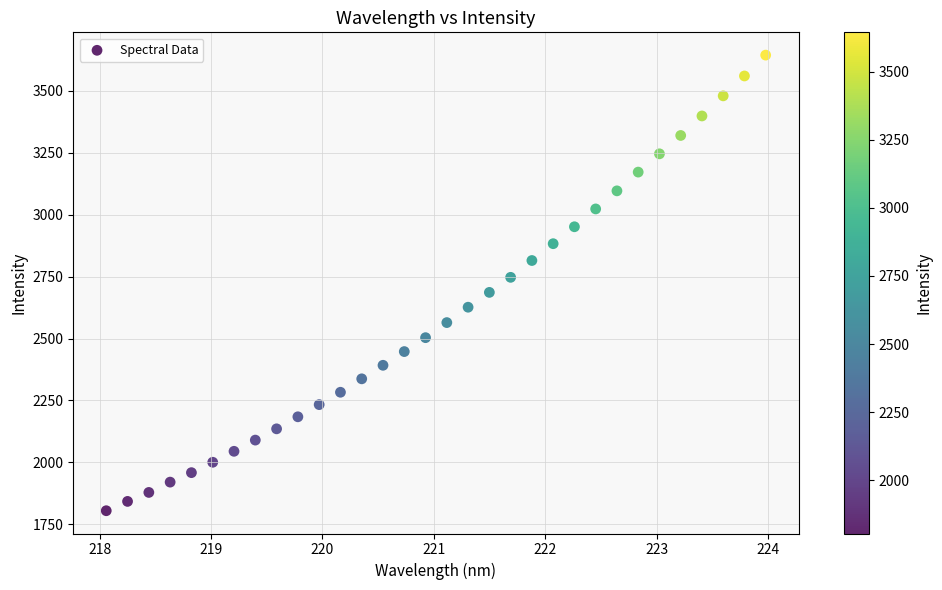

What is the range of Y values (max minus min)?

1840.0